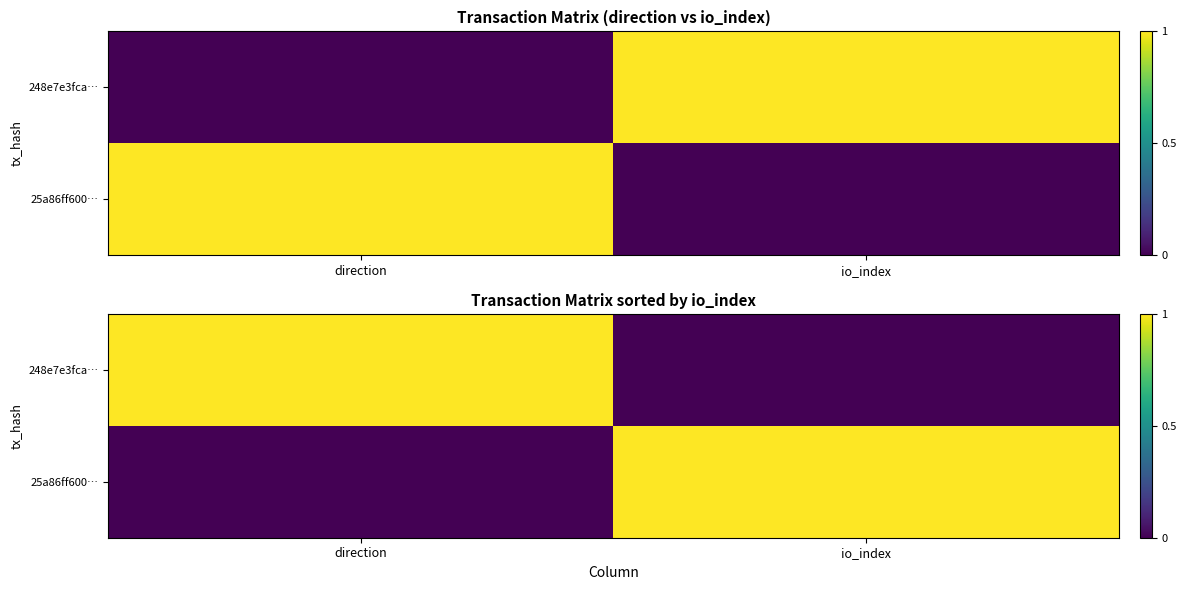

The 248e7e3fca… series shows 0 at io_index. True or false?

True